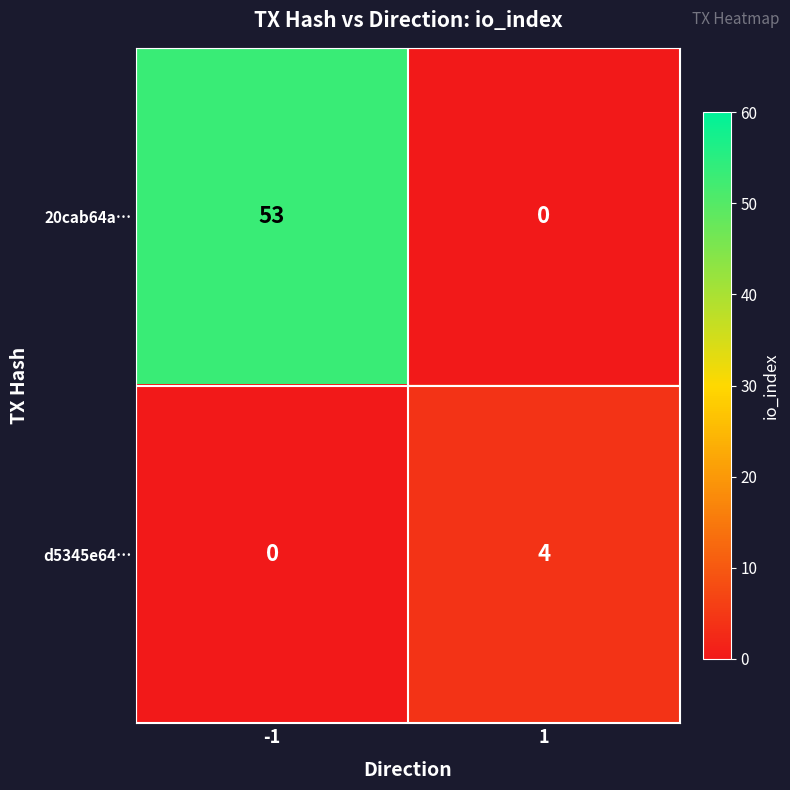

Rank the series by their average value, from highest to lowest.

20cab64a…, d5345e64…